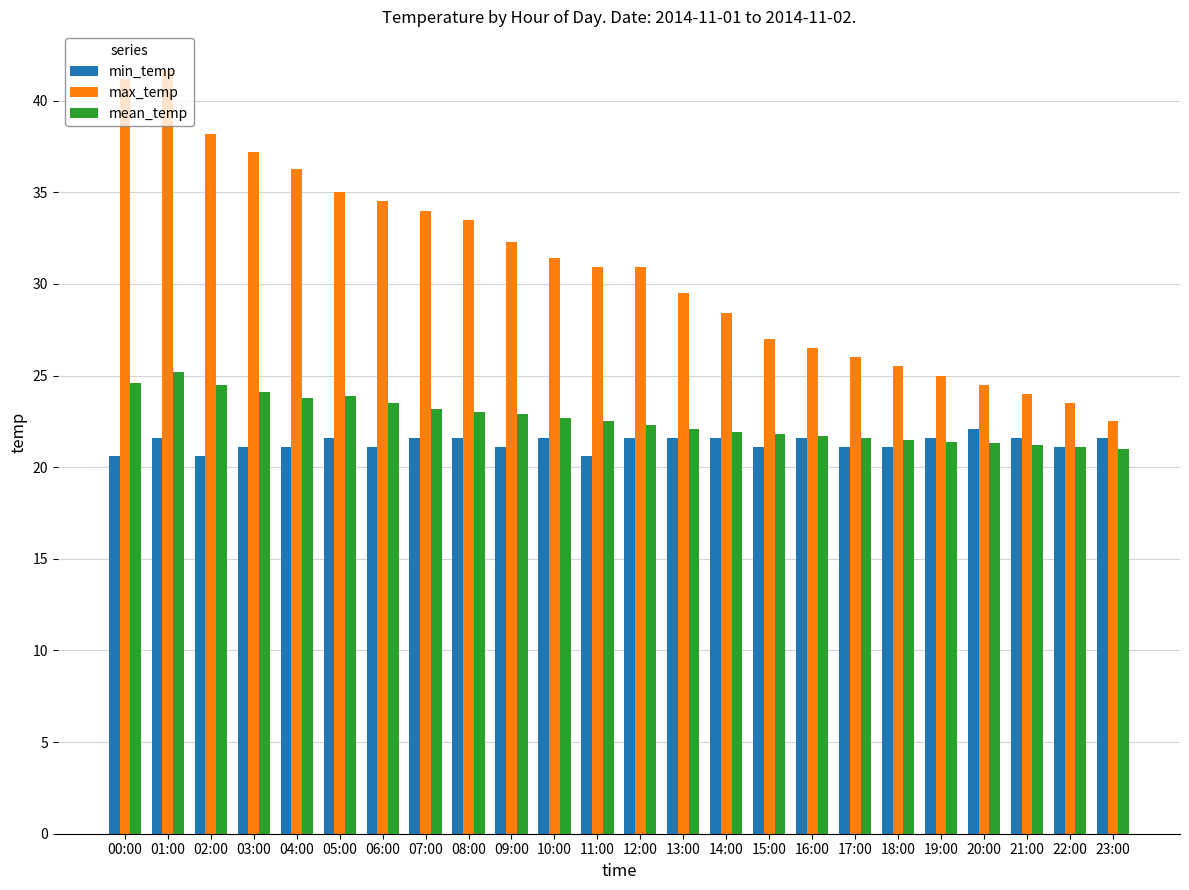

Are the bars horizontal?

No